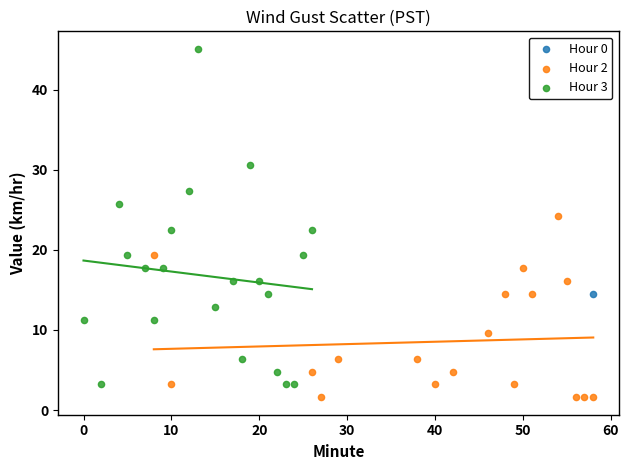

What are all the series names shown in the legend?

Hour 0, Hour 2, Hour 3